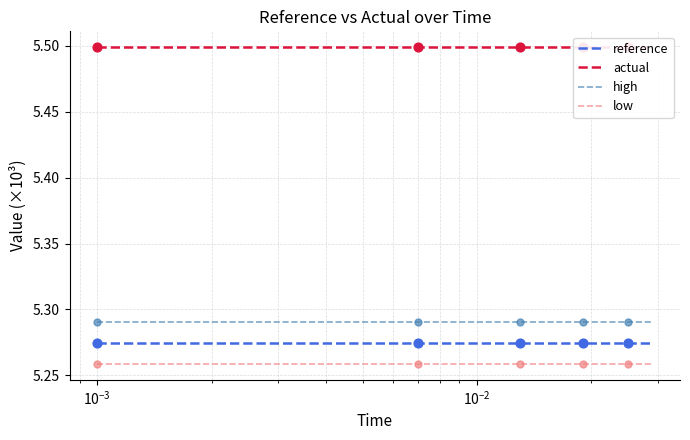

Which series has the widest spread of Y values?

high